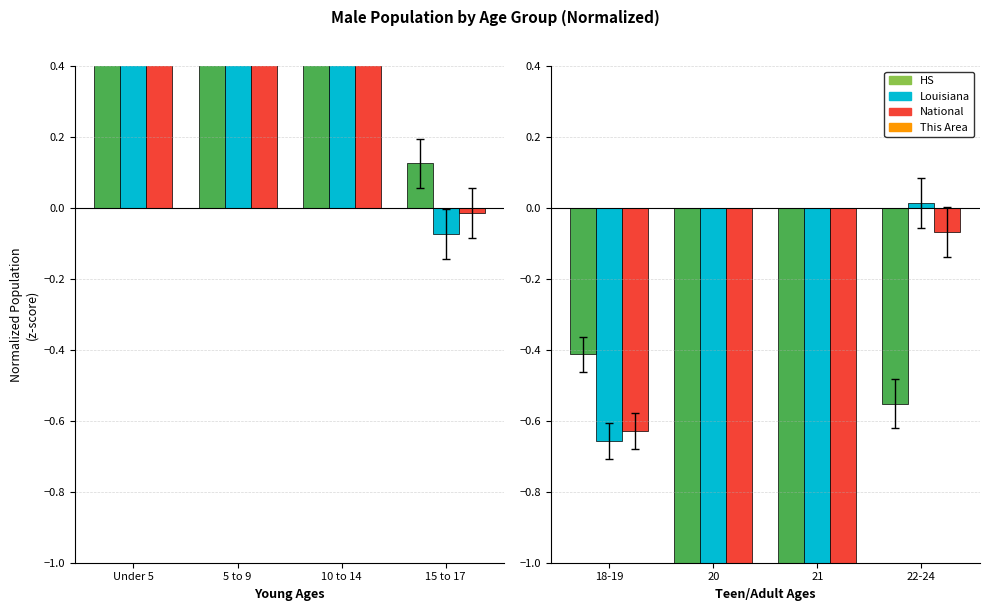

Which series has the widest spread of values?

Louisiana